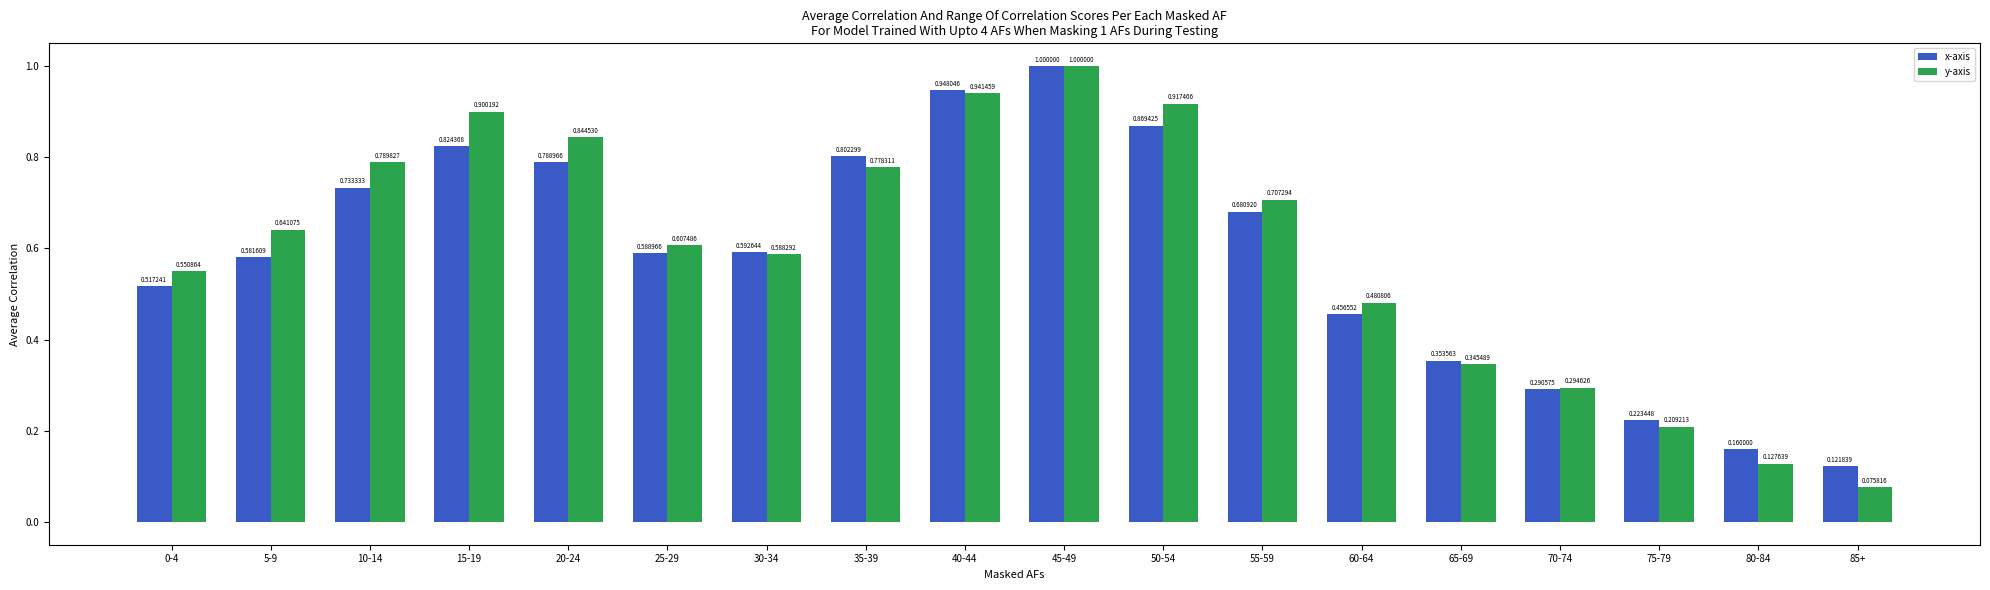

What is the sum of all x-axis values?

10.5